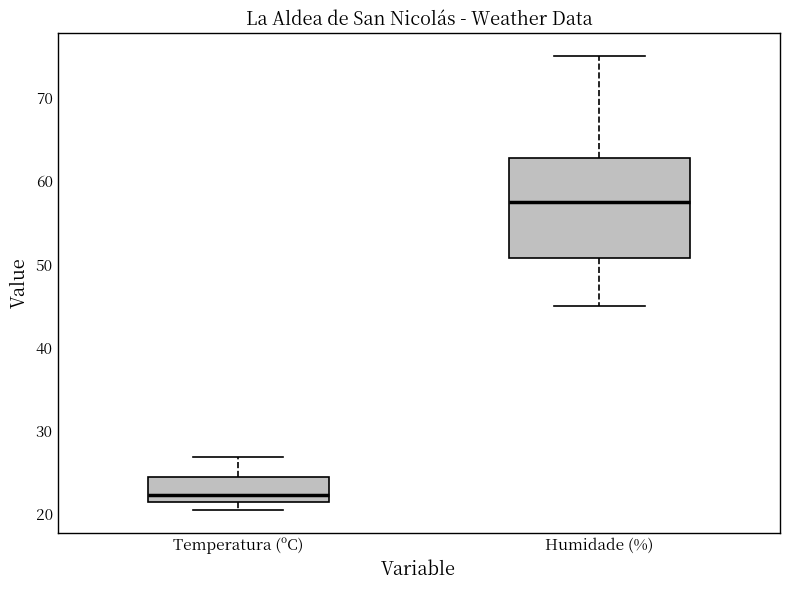

Which box is the tallest, from its lower edge to its upper edge?

Humidade (%)